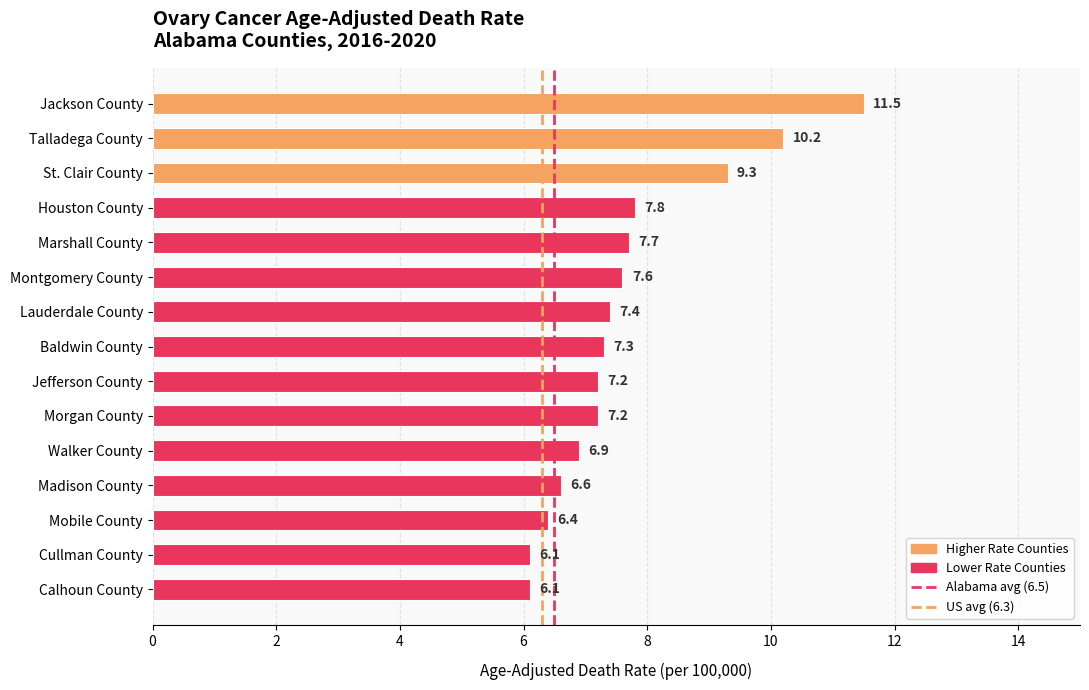

What is the difference between the values at Jefferson County and Calhoun County?

1.1